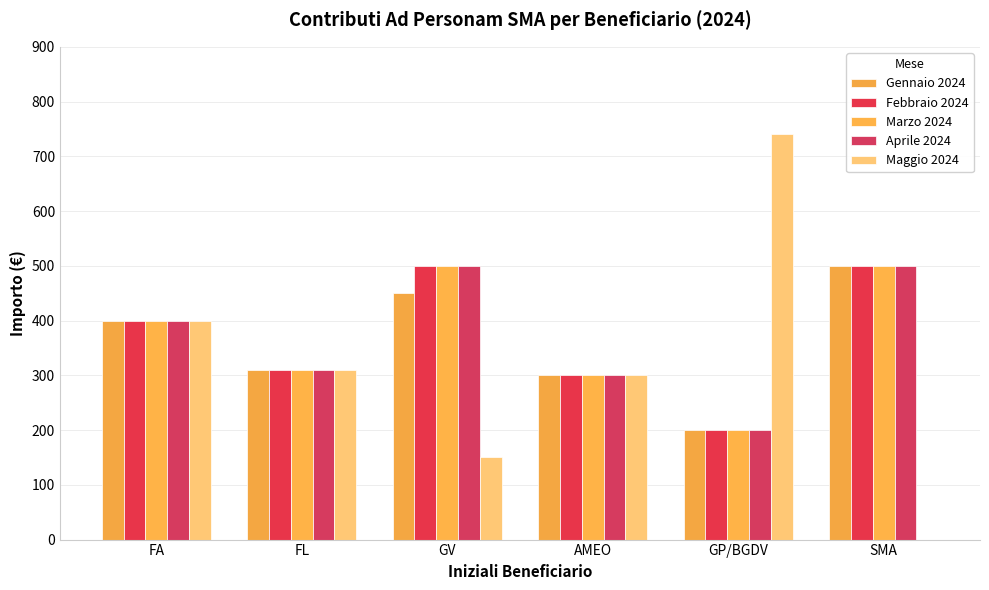

Are the bars grouped side by side (vs. stacked)?

Yes